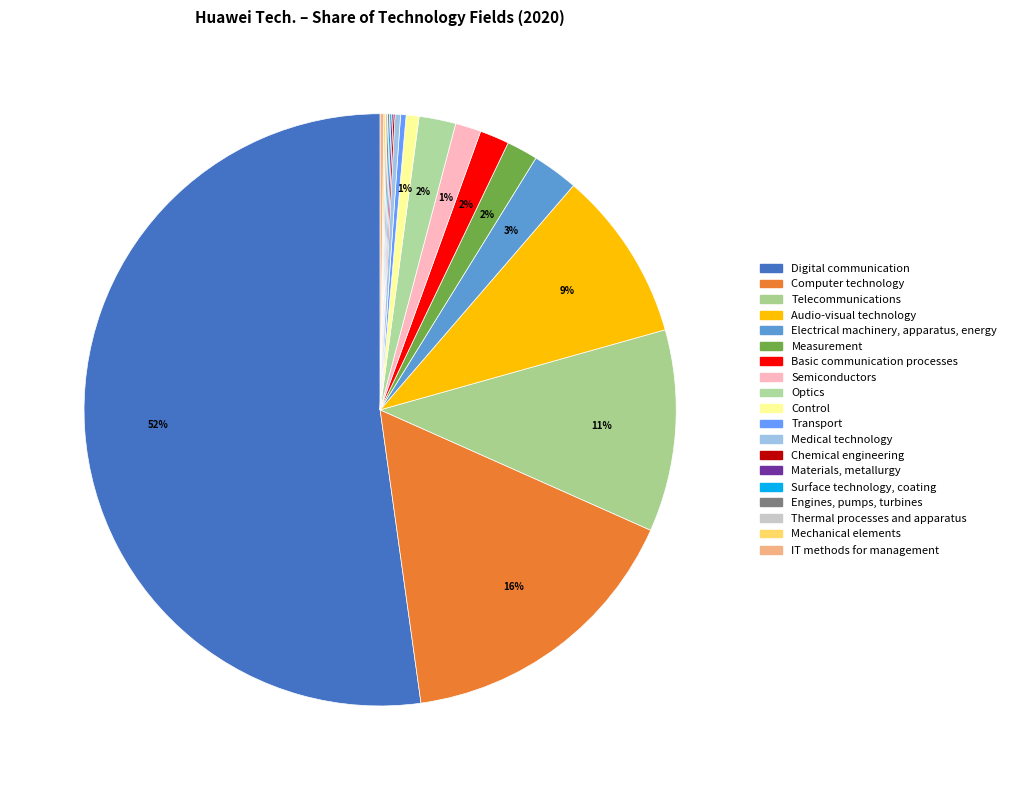

To the nearest percent, what is the difference between the largest and smallest slice percentages?

52%